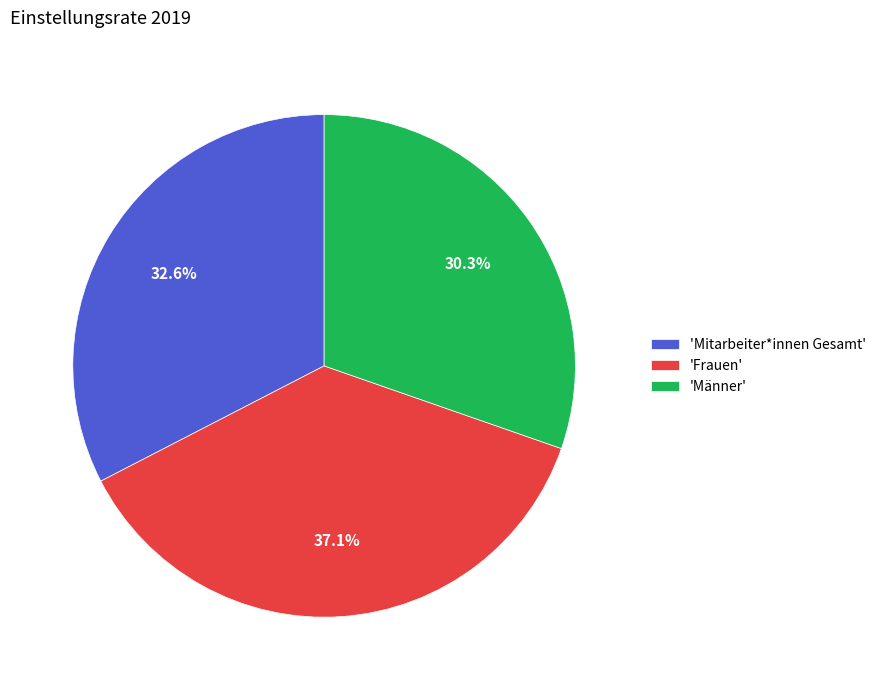

What is the ratio of the value at 'Frauen' to the value at 'Männer'?

1.2